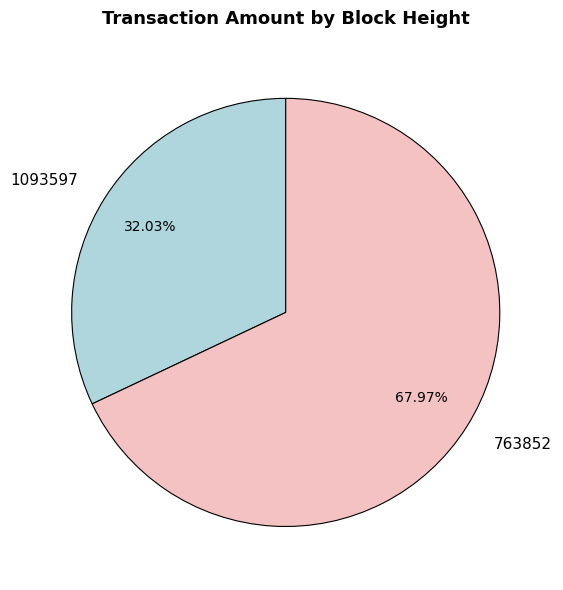

Is it true that 1093597 is 44% of the pie?

False